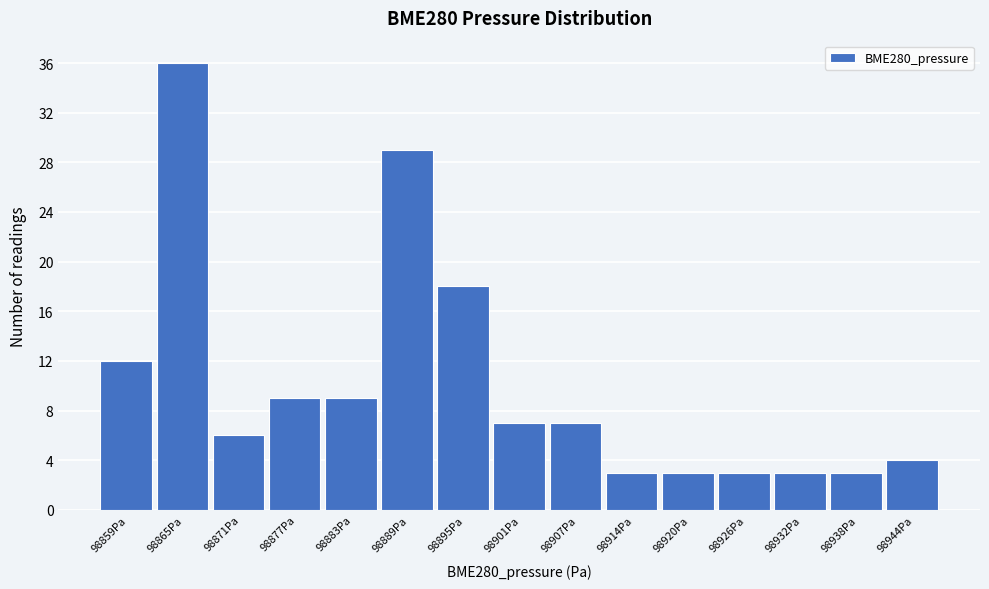

Reading right to left, list all the values displayed in this chart.

4	3	3	3	3	3	7	7	18	29	9	9	6	36	12